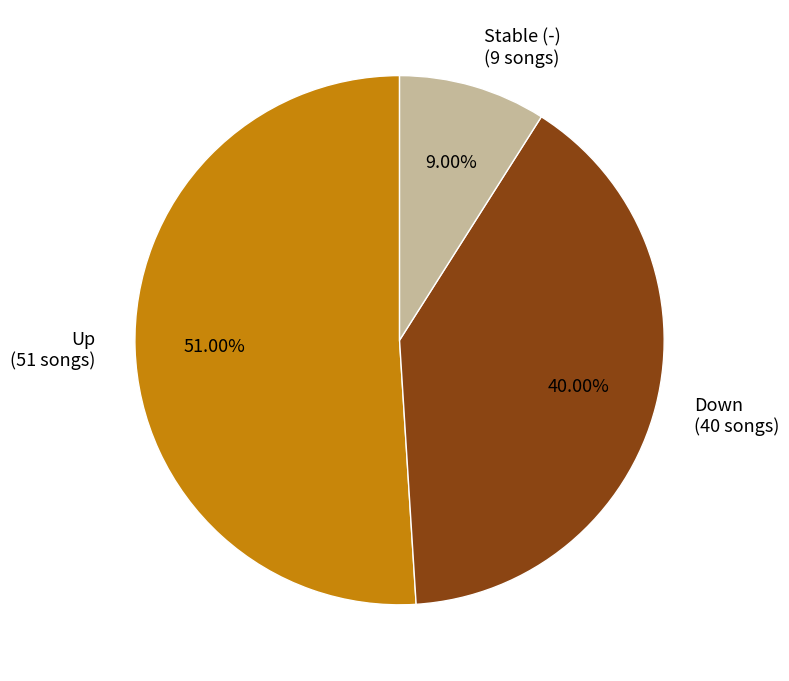

Is there any slice that represents more than half of the pie?

Yes